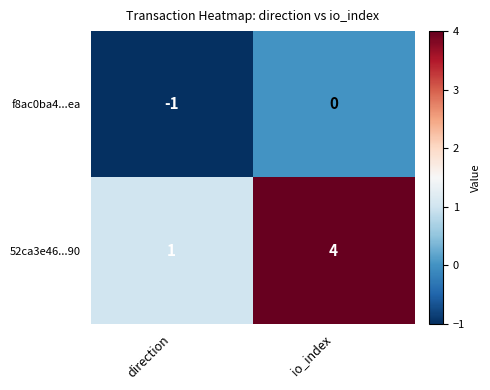

Reading right to left, list all the values displayed in this chart.

f8ac0ba4...ea: io_index=0	direction=-1
52ca3e46...90: io_index=4	direction=1